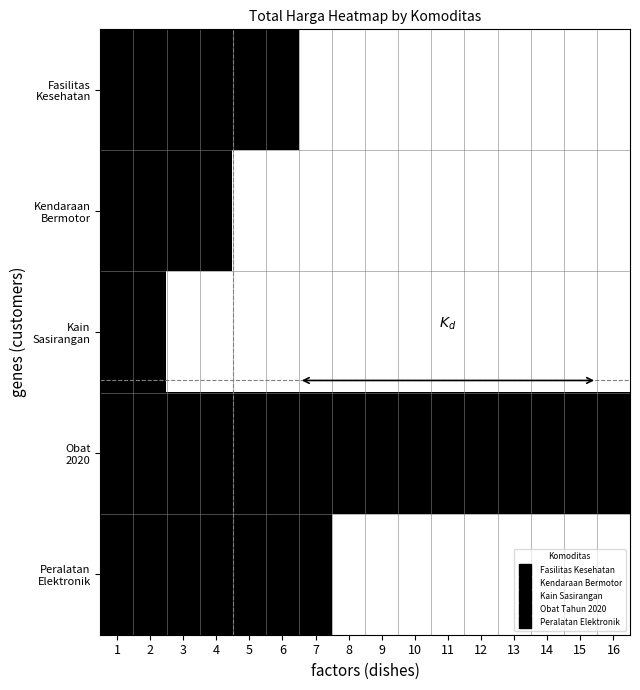

Rank the series by their maximum value, from lowest to highest.

Fasilitas Kesehatan, Kendaraan Bermotor, Kain Sasirangan, Obat 2020, Peralatan Elektronik